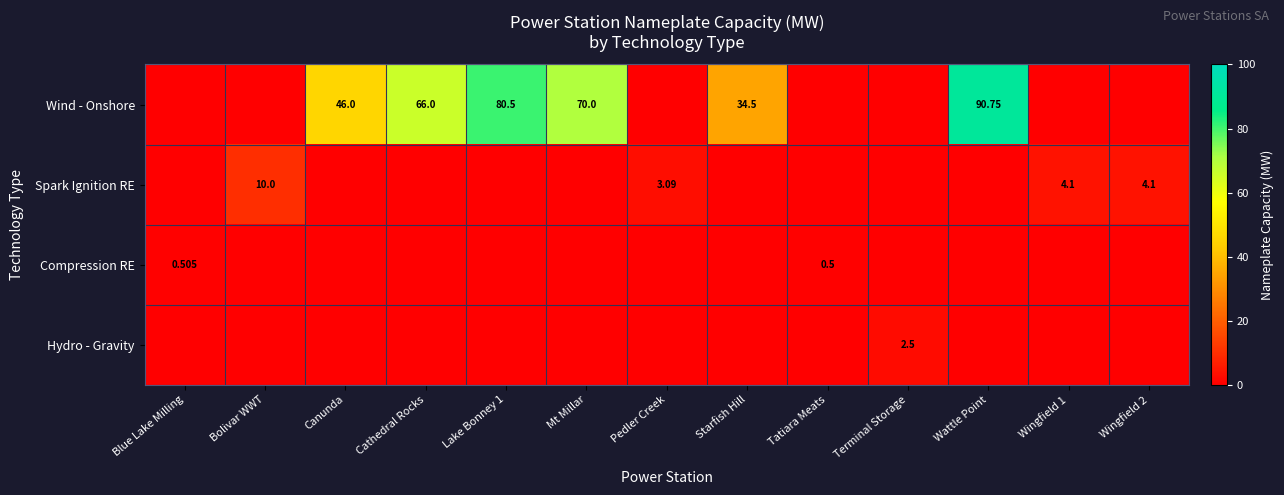

What is the greatest value displayed?

90.8